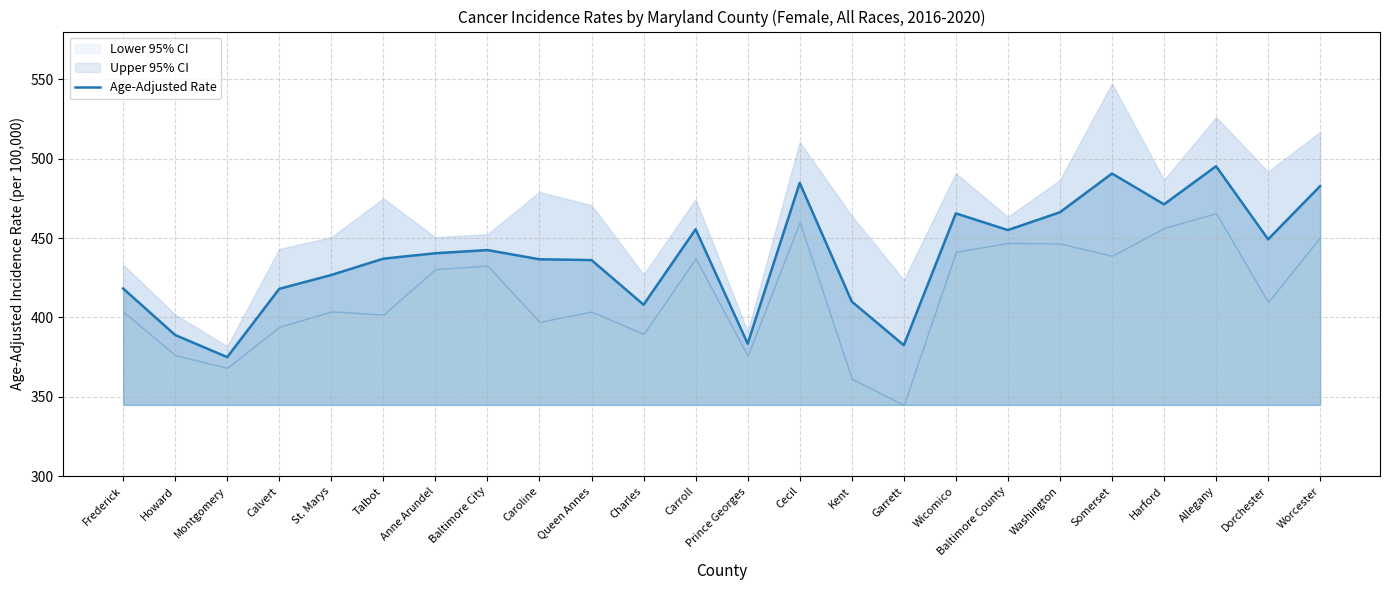

True or false: the data shows 388.9 at Howard.

True